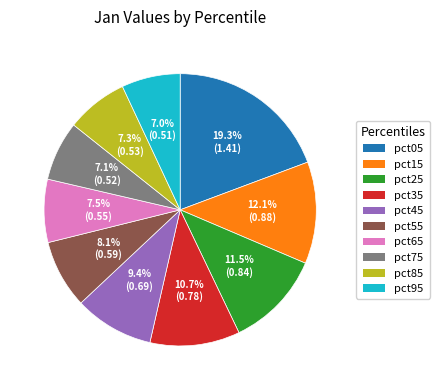

Does pct95 represent more than half of the total?

No